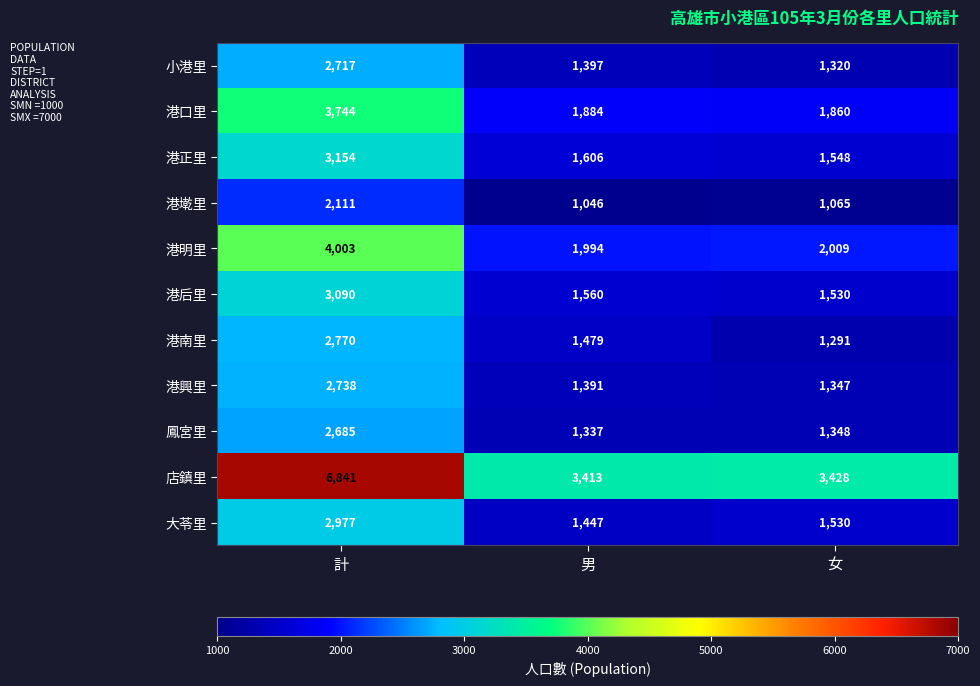

Where does the 大苓里 series first go above 1530?

計